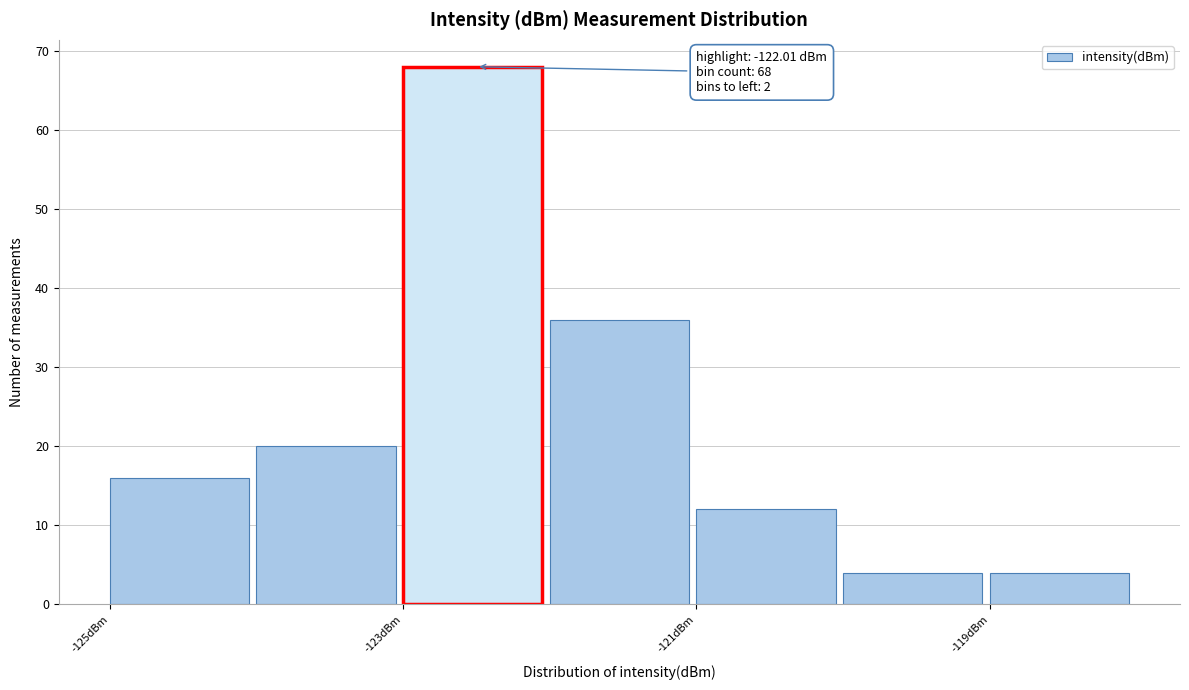

Which range on the x-axis has the tallest bar?

-123 to -122